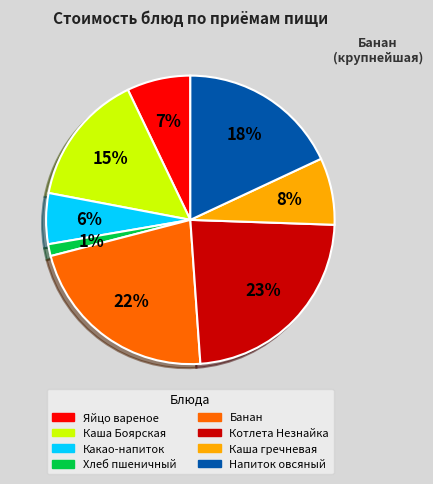

To the nearest percent, what is the average slice percentage?

12%